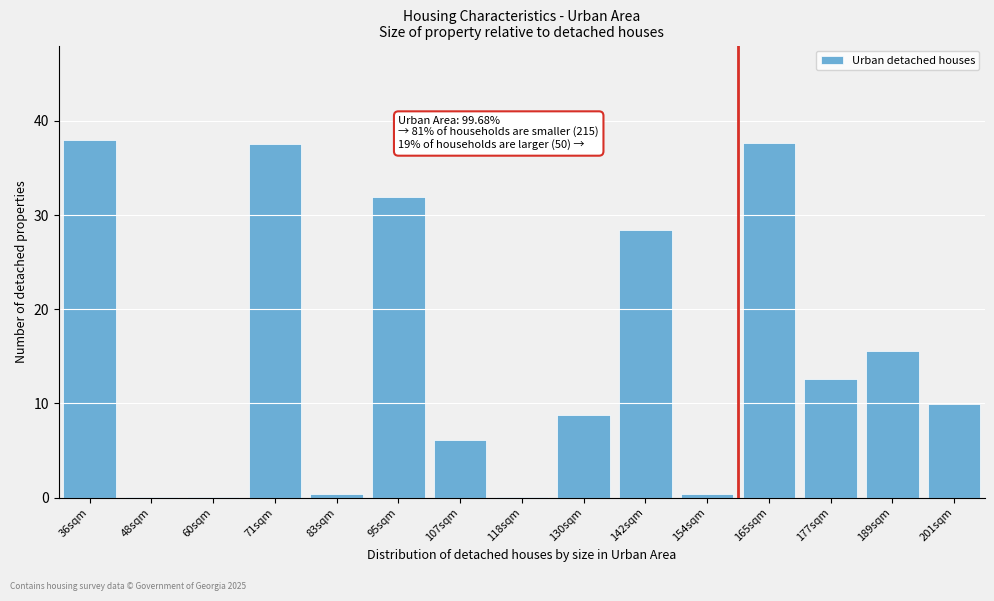

Is it true that the value at 71sqm is 37.6?

True